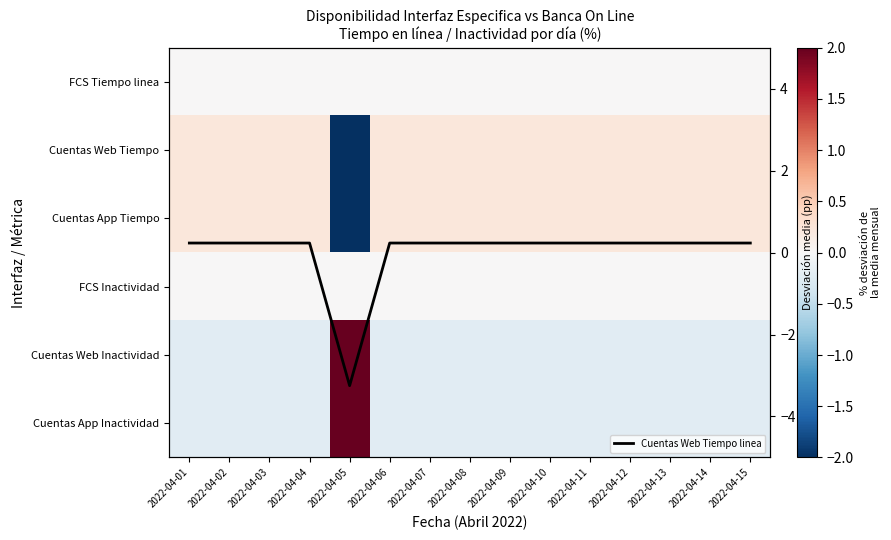

Read the Cuentas Web Inactividad value at 2022-04-06.

-0.2